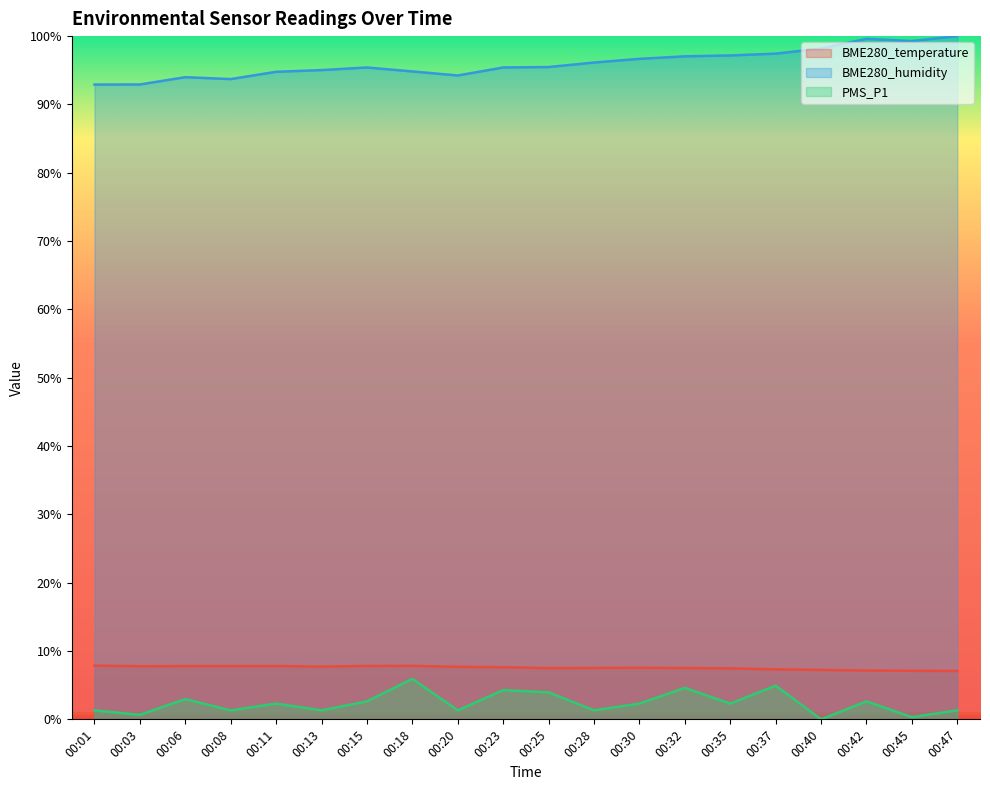

Reading left to right, extract all data points from this chart.

BME280_temperature: 00:01=7.9	00:03=7.8	00:06=7.8	00:08=7.8	00:11=7.8	00:13=7.7	00:15=7.8	00:18=7.8	00:20=7.7	00:23=7.6	00:25=7.5	00:28=7.5	00:30=7.6	00:32=7.5	00:35=7.5	00:37=7.3	00:40=7.2	00:42=7.1	00:45=7.1	00:47=7.1
BME280_humidity: 00:01=92.9	00:03=92.9	00:06=94.0	00:08=93.7	00:11=94.8	00:13=95.0	00:15=95.4	00:18=94.8	00:20=94.2	00:23=95.4	00:25=95.5	00:28=96.1	00:30=96.7	00:32=97.0	00:35=97.2	00:37=97.4	00:40=98.2	00:42=99.6	00:45=99.3	00:47=100.0
PMS_P1: 00:01=1.3	00:03=0.7	00:06=3.0	00:08=1.3	00:11=2.3	00:13=1.3	00:15=2.6	00:18=5.9	00:20=1.3	00:23=4.3	00:25=3.9	00:28=1.3	00:30=2.3	00:32=4.6	00:35=2.3	00:37=4.9	00:40=0.0	00:42=2.6	00:45=0.3	00:47=1.3